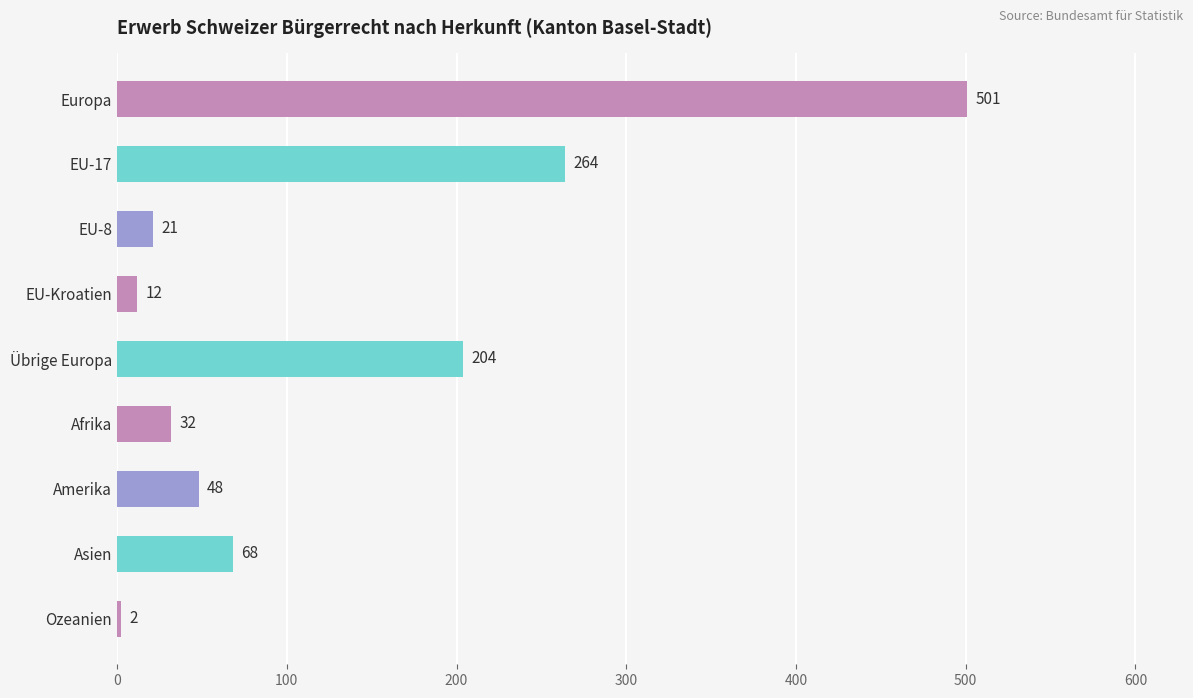

Count the number of categories in the chart.

9